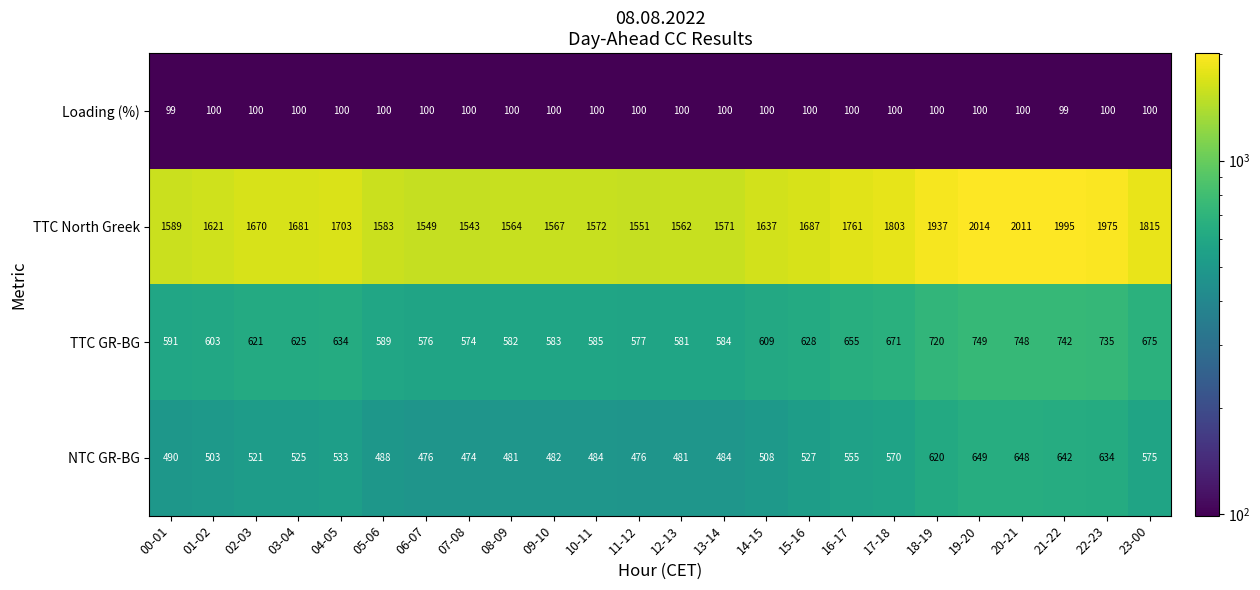

List the series in order of their peak value, lowest first.

Loading (%), NTC GR-BG, TTC GR-BG, TTC North Greek